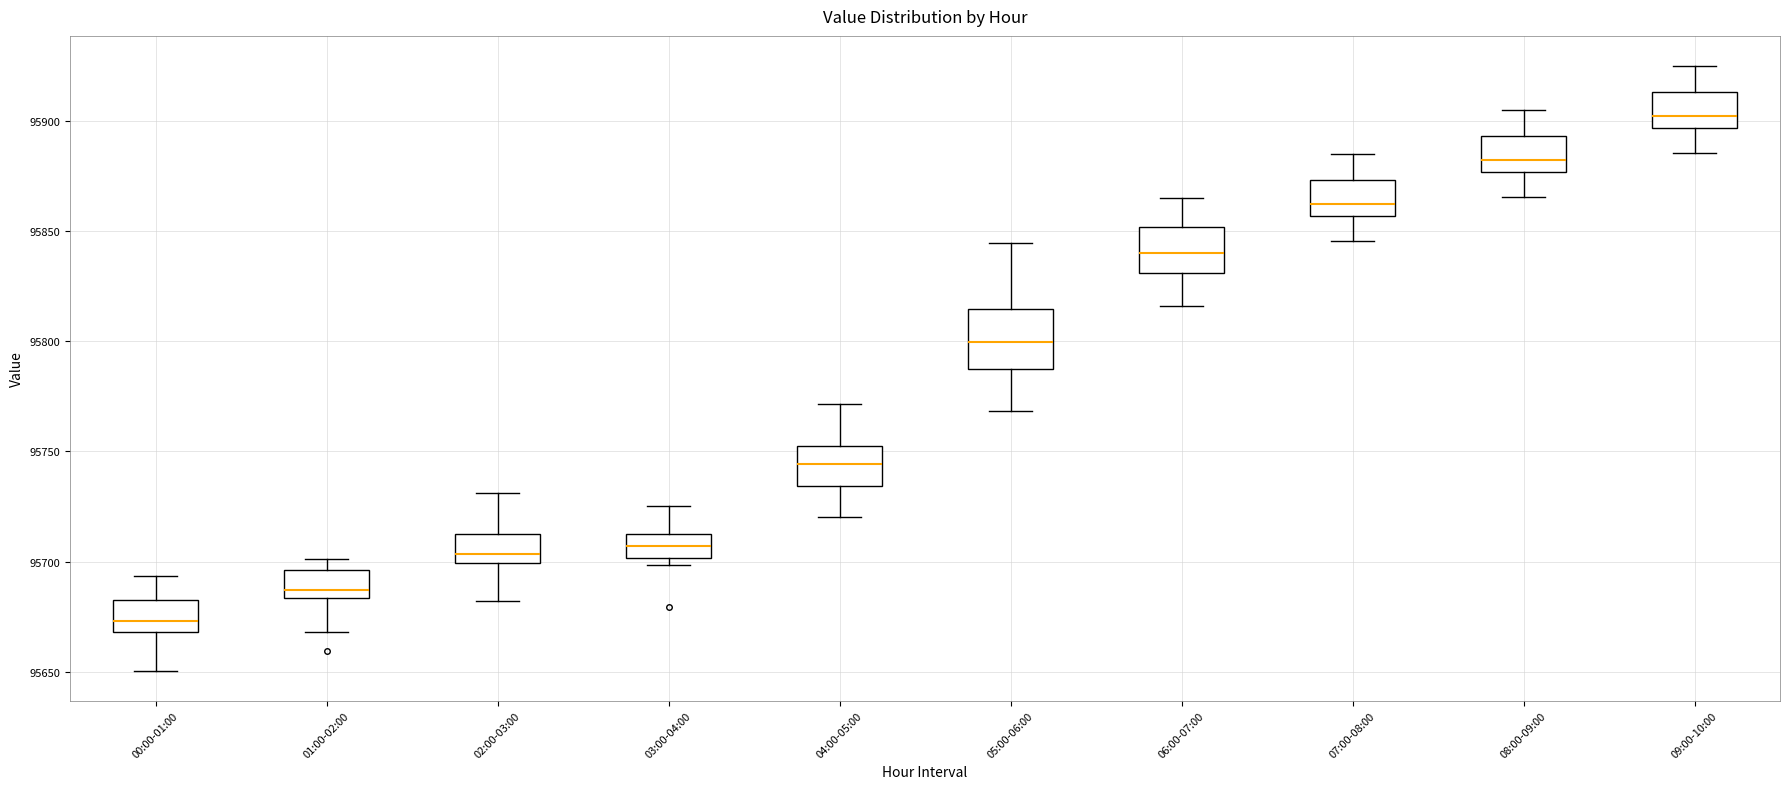

Reading left to right, read every box against the y-axis: the position of its median line, the range the box covers, and the ends of its whiskers. The values are not printed on the chart, so give them approximately, as read against the axis.

00:00-01:00: median 95675, box 95670 to 95680, whiskers 95650 to 95695
01:00-02:00: median 95685 (just above the box's lower edge), box 95685 to 95695, whiskers 95670 to 95700
02:00-03:00: median 95705, box 95700 to 95710, whiskers 95680 to 95730
03:00-04:00: median 95705, box 95700 to 95715, whiskers 95700 (just below the box's lower edge) to 95725
04:00-05:00: median 95745, box 95735 to 95755, whiskers 95720 to 95770
05:00-06:00: median 95800, box 95785 to 95815, whiskers 95770 to 95845
06:00-07:00: median 95840, box 95830 to 95850, whiskers 95815 to 95865
07:00-08:00: median 95860, box 95855 to 95875, whiskers 95845 to 95885
08:00-09:00: median 95880, box 95875 to 95895, whiskers 95865 to 95905
09:00-10:00: median 95900, box 95895 to 95915, whiskers 95885 to 95925